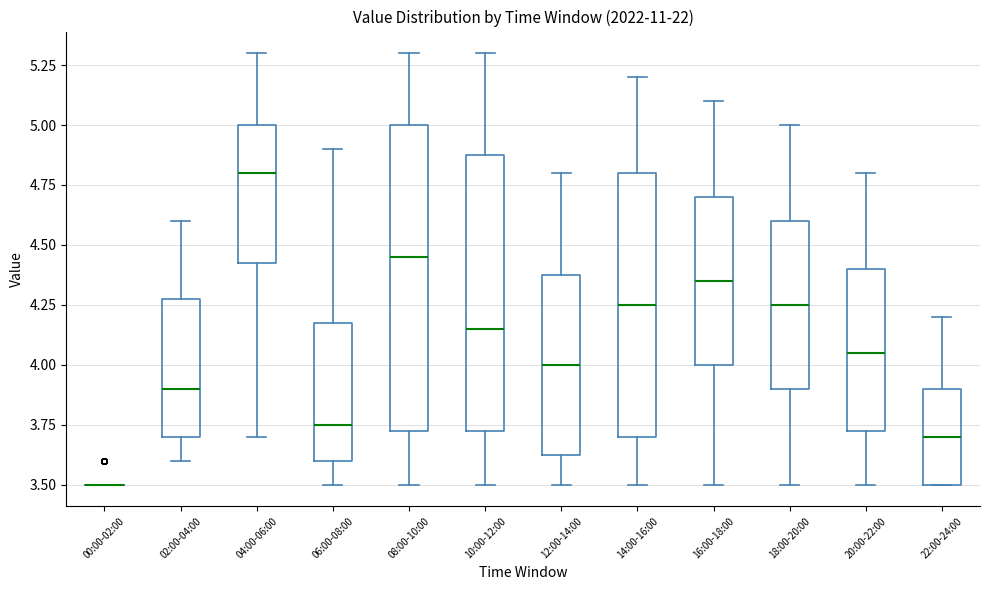

Which box is the tallest, from its lower edge to its upper edge?

08:00-10:00